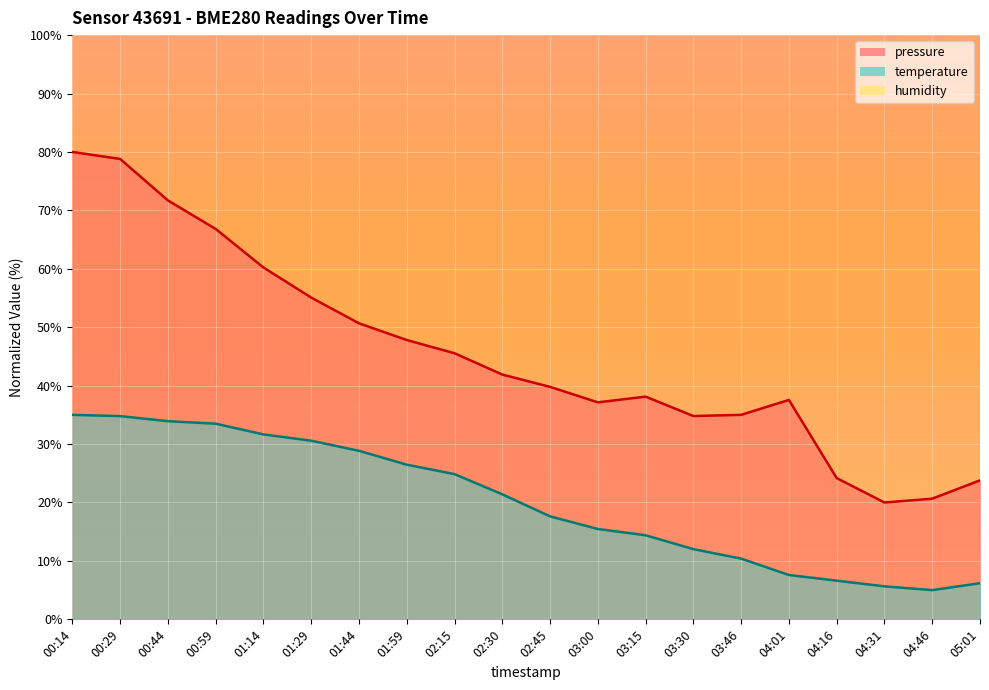

Reading right to left, extract all data points from this chart.

pressure: 23.8	20.7	20.0	24.2	37.6	35.0	34.8	38.1	37.1	39.8	41.9	45.5	47.8	50.7	55.1	60.2	66.8	71.7	78.8	80.0
temperature: 6.2	5.0	5.6	6.6	7.6	10.4	12.0	14.4	15.5	17.6	21.4	24.9	26.5	28.8	30.6	31.7	33.5	33.9	34.8	35.0